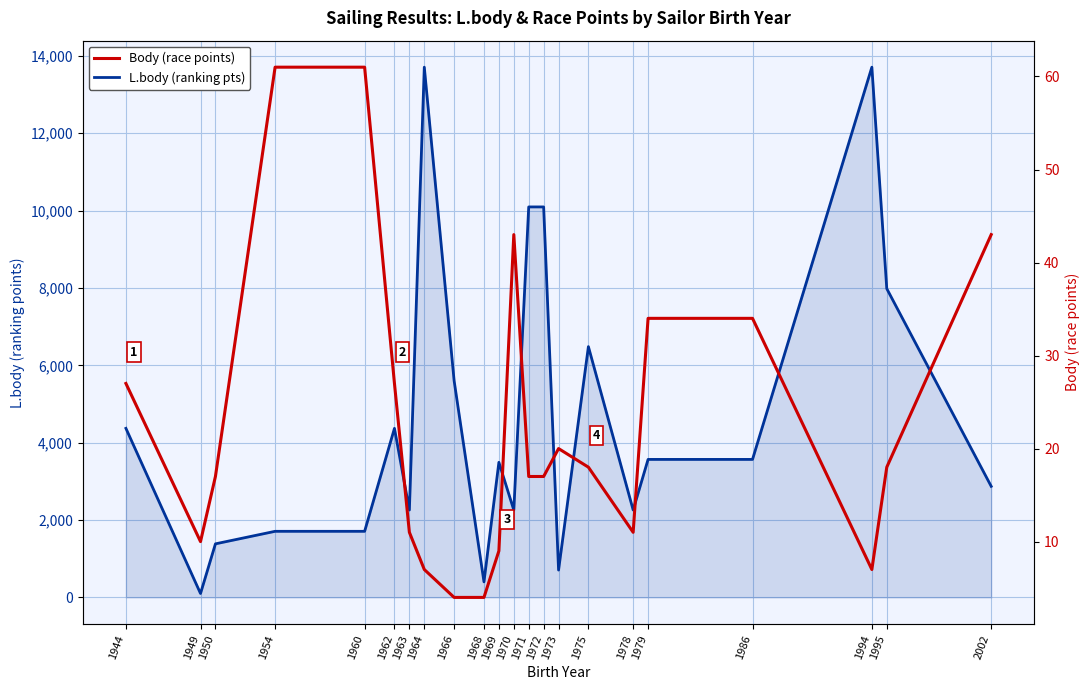

True or false: L.body (ranking pts) and Body (race points) cross at least once.

False